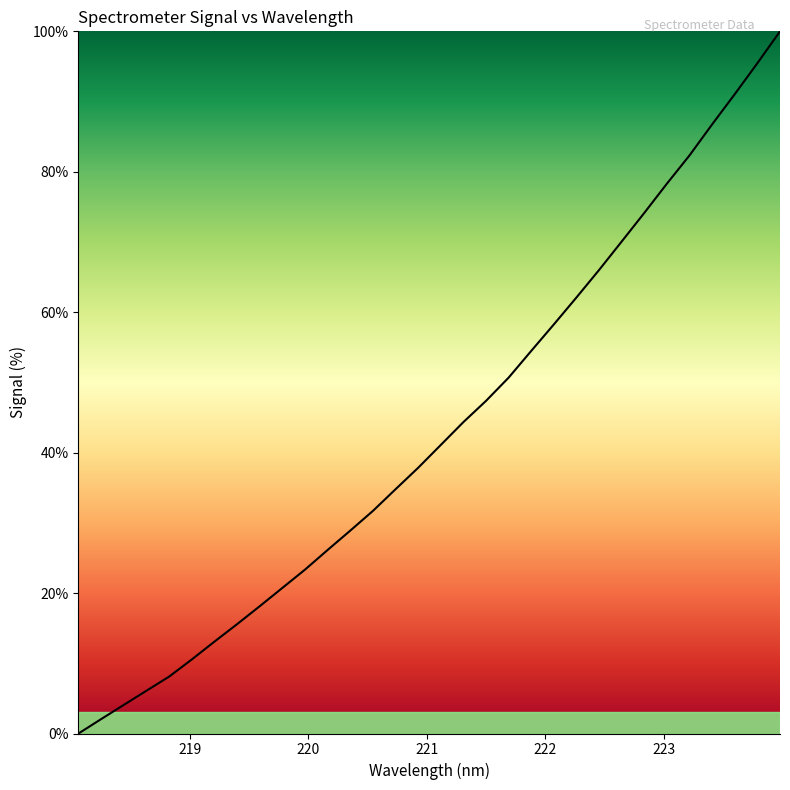

What is the greatest value displayed?

100.0